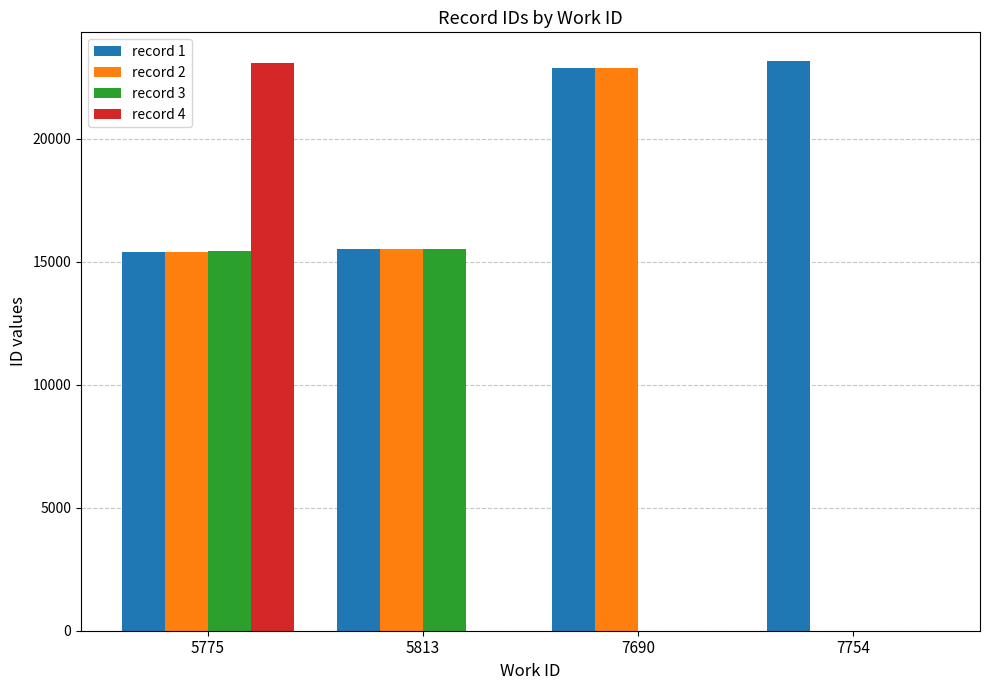

What is the maximum value shown in the chart?

23160